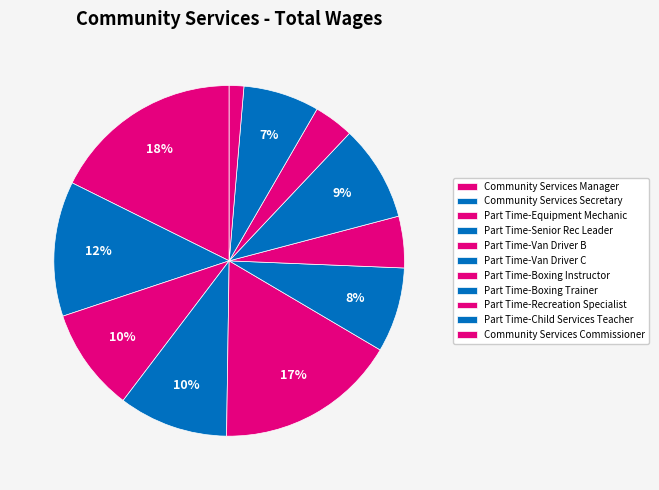

Count the number of slices in the pie.

11